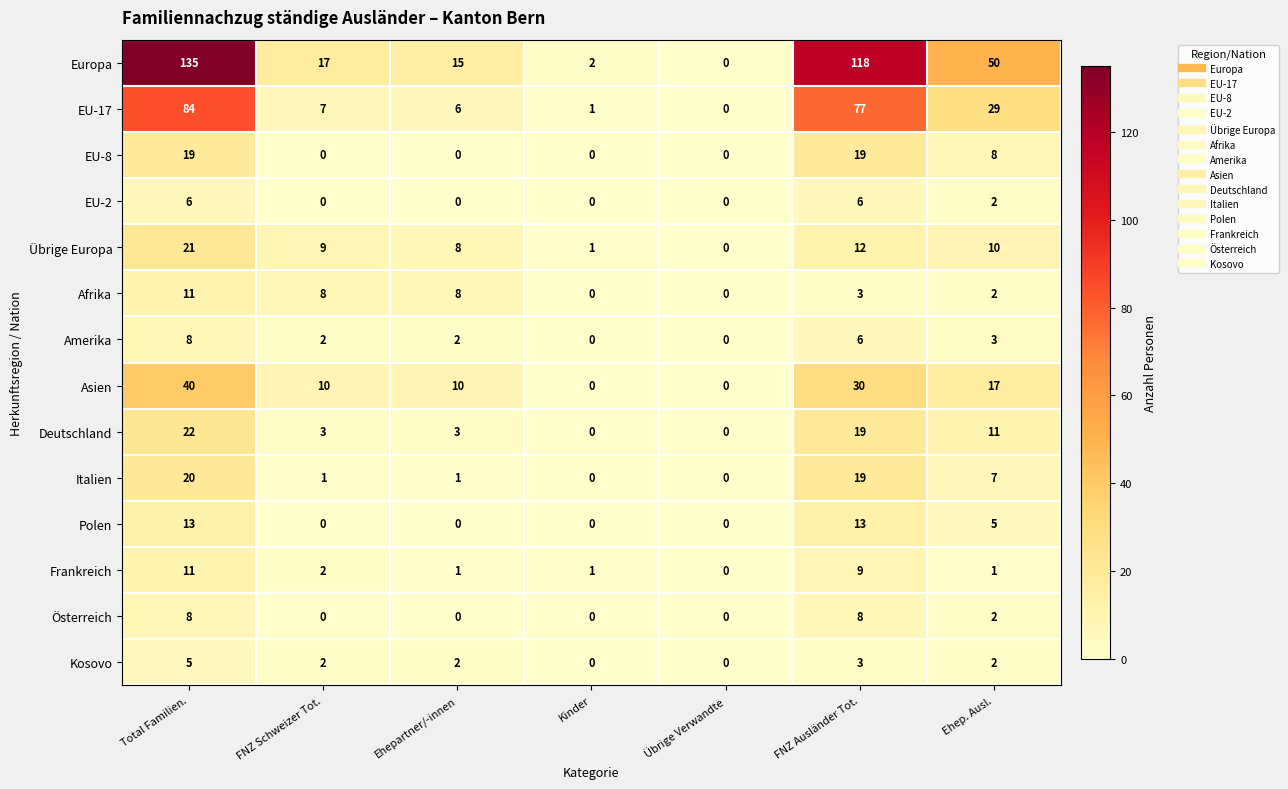

Which series has the largest range (max minus min)?

Europa